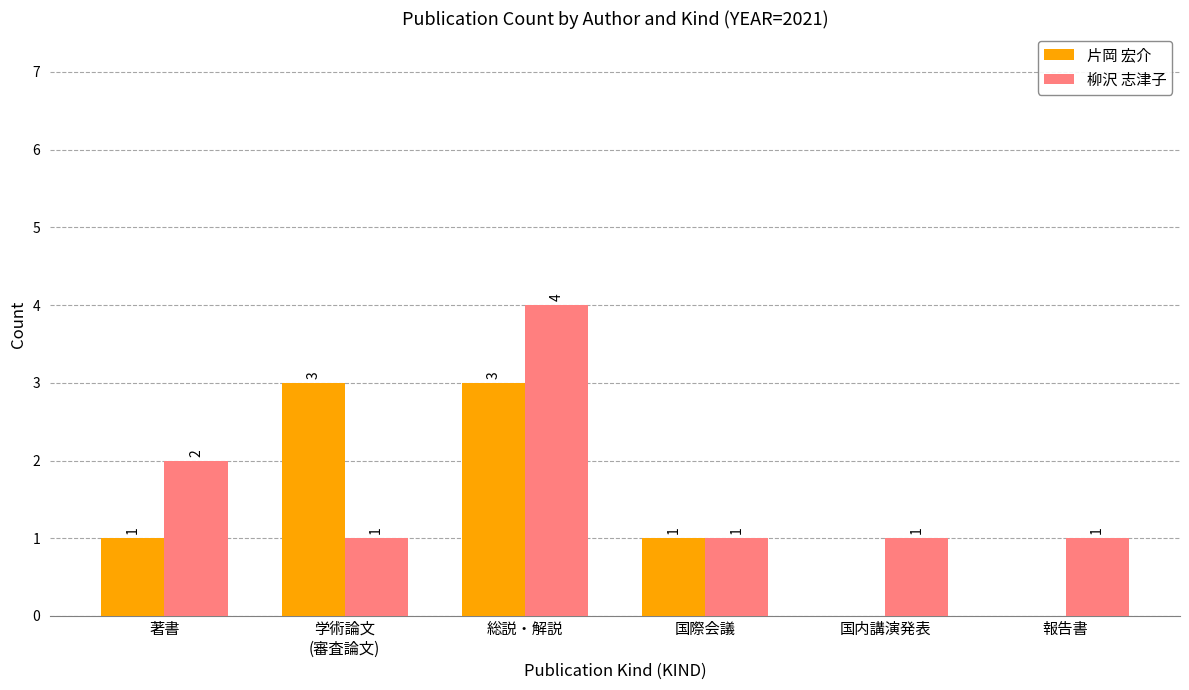

Which series changed the most between 総説・解説 and 国際会議?

柳沢 志津子